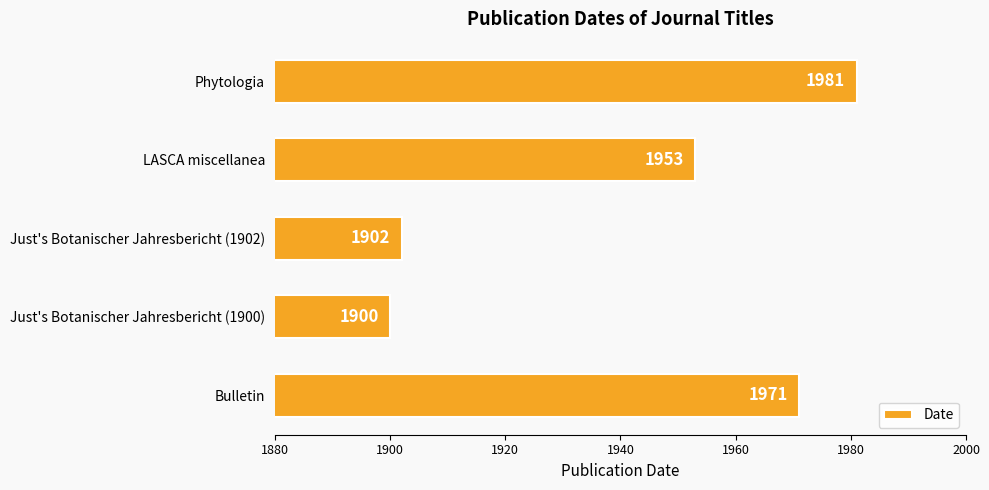

How many data points does each series have?

5